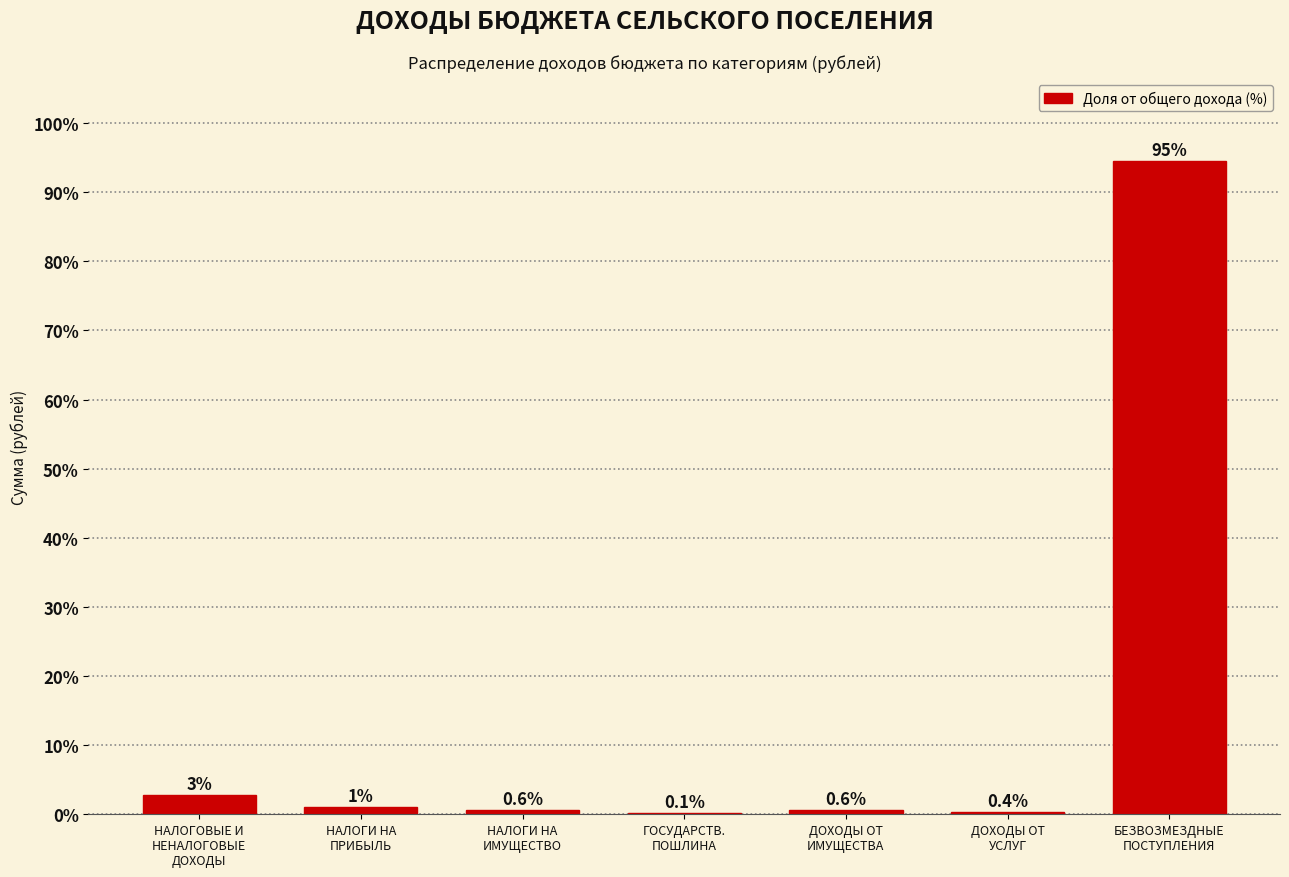

What is the maximum value shown in the chart?

94.5